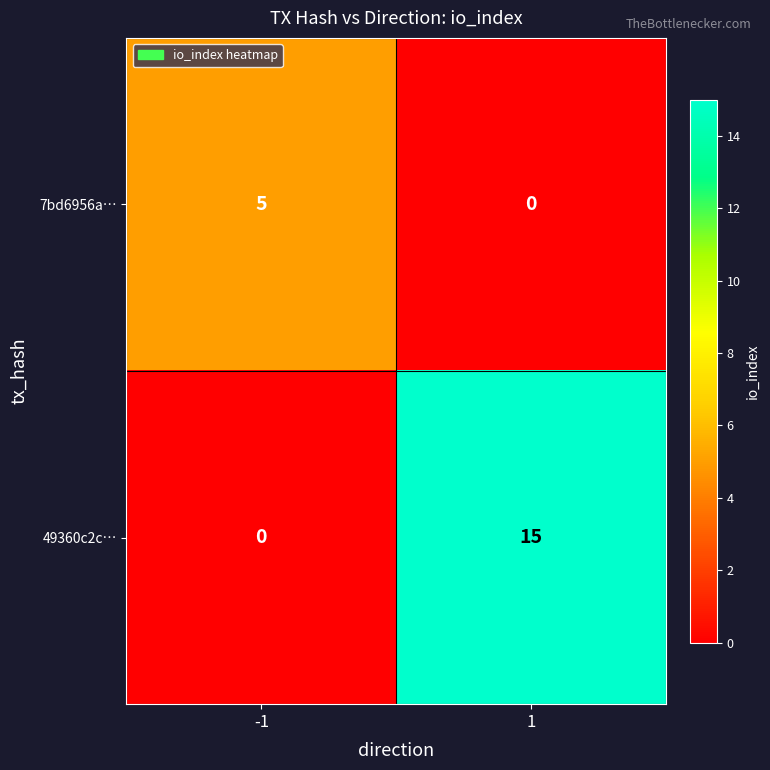

Reading left to right, extract all data points from this chart.

7bd6956a…: 5	0
49360c2c…: 0	15